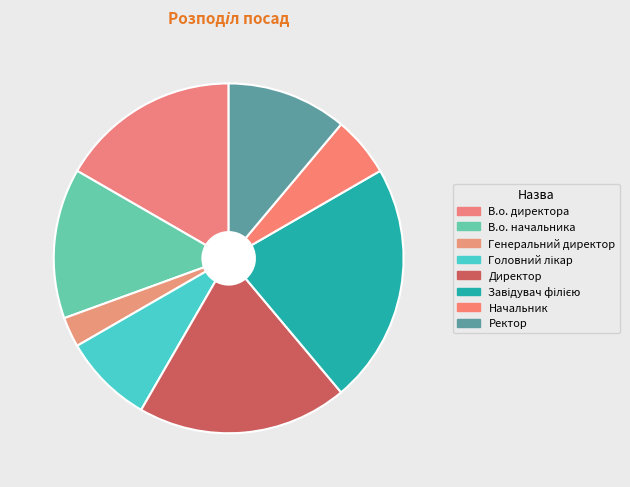

Approximately how many times larger is the value at Ректор compared to Генеральний директор?

4.0